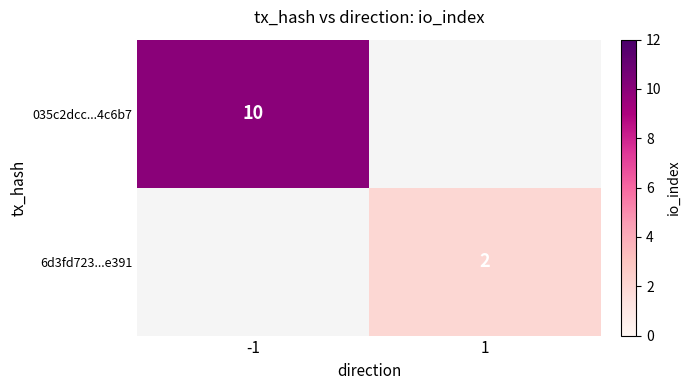

Is it true that 035c2dcc...4c6b7 equals 3.4 at -1?

False